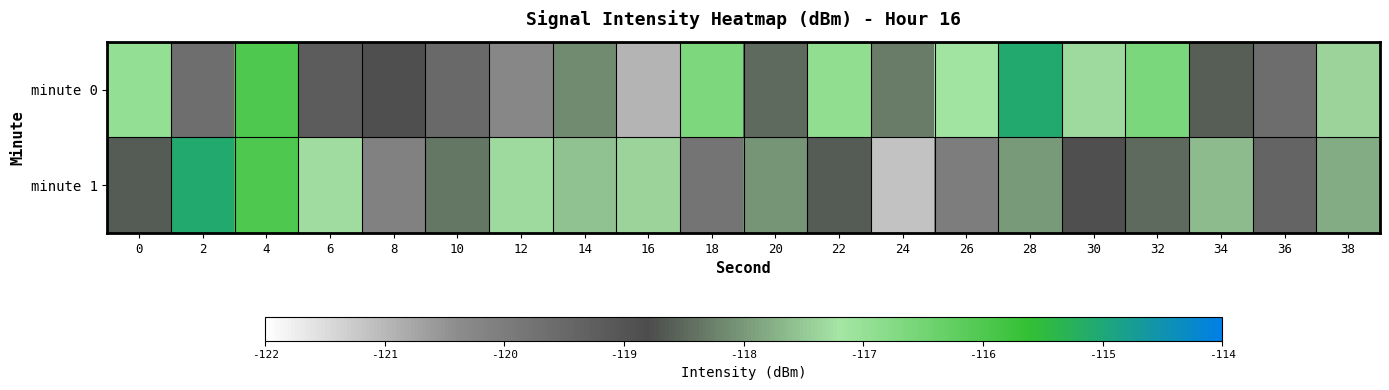

Between 2 and 12, which series saw the biggest shift?

minute 1